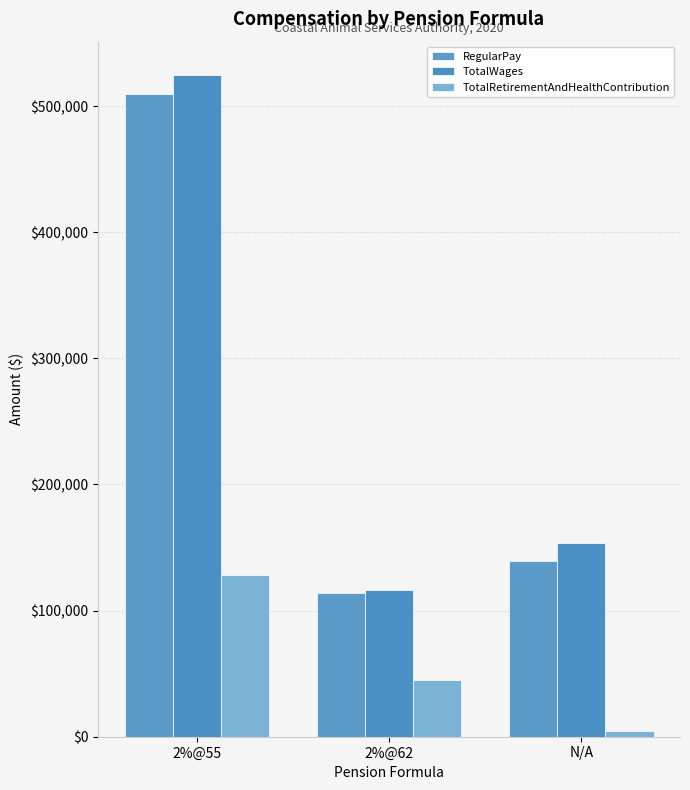

Is it true that RegularPay equals 846128 at 2%@55?

False